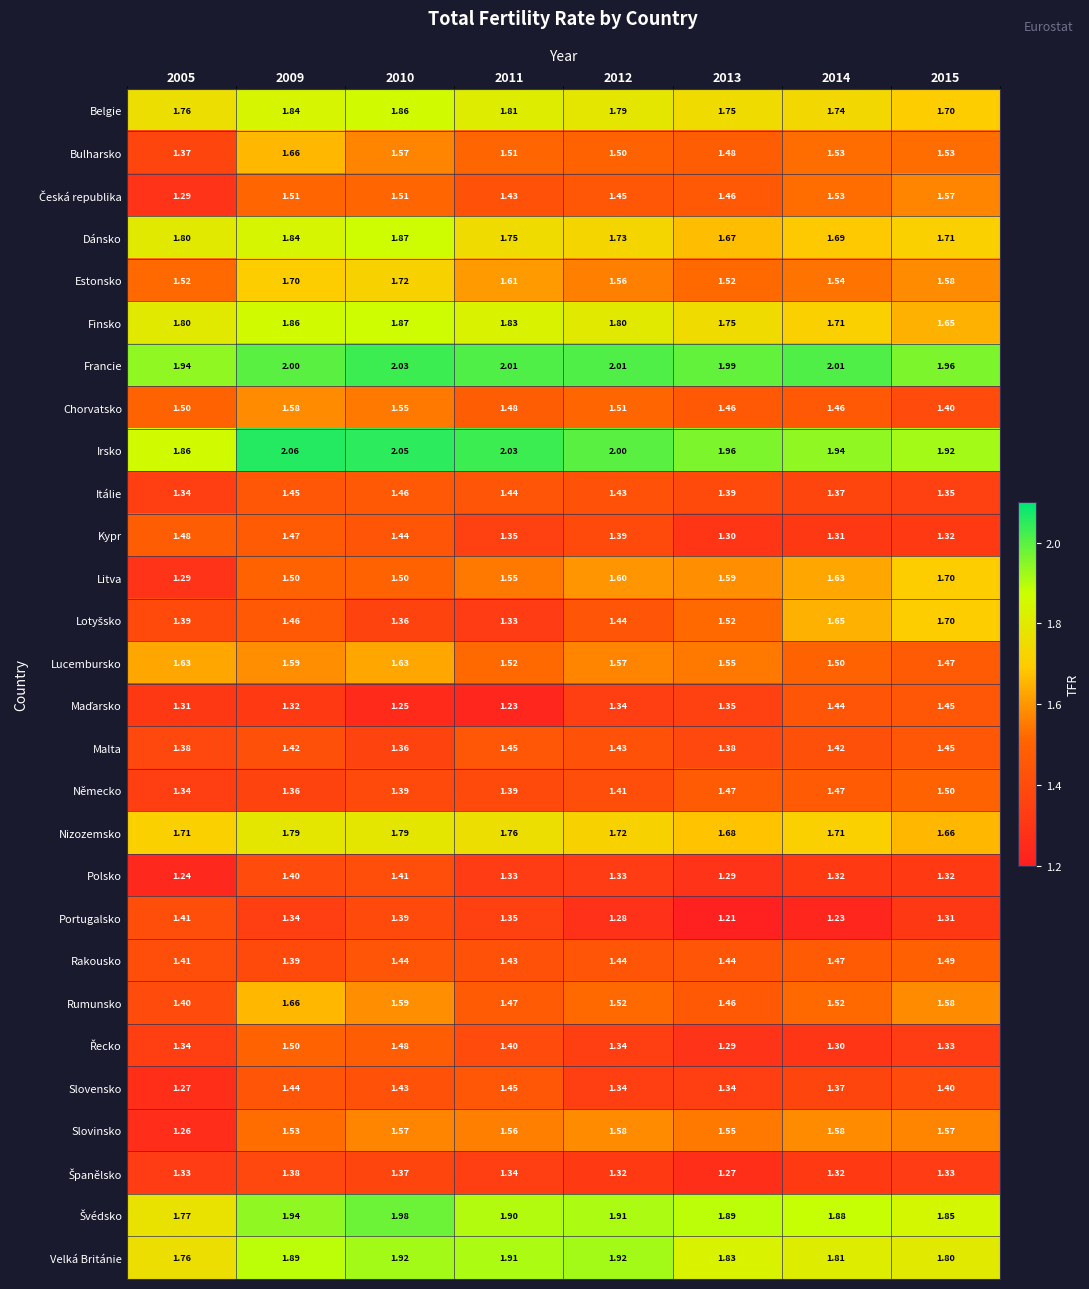

Which series changed the most between 2005 and 2011?

Slovinsko